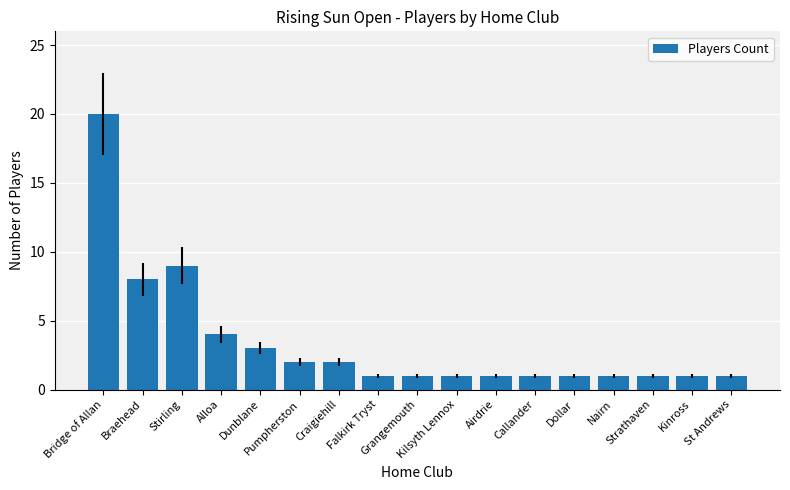

Approximately how many times larger is the value at Nairn compared to Braehead?

0.1